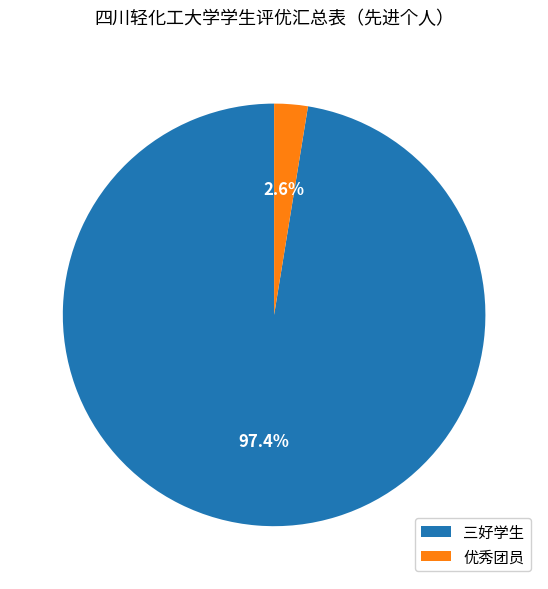

Which category has the biggest portion of the pie?

三好学生